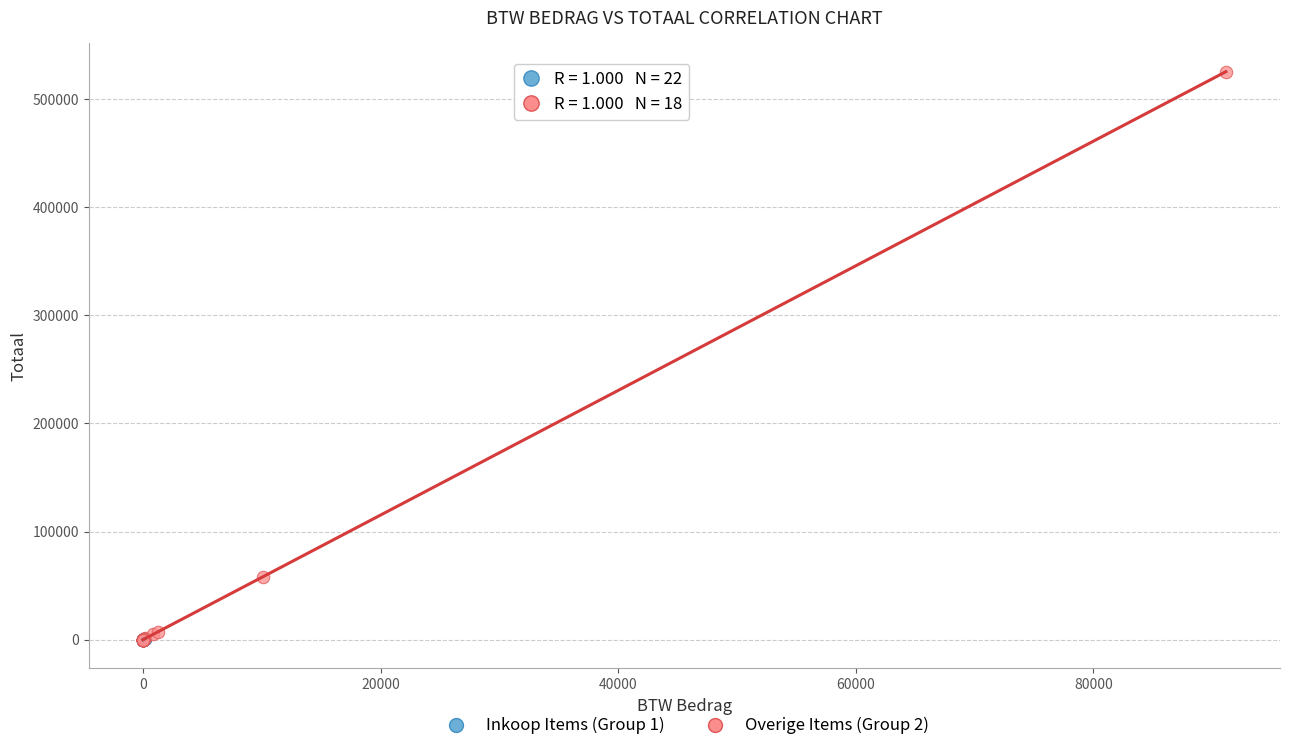

Which series contains the highest Y value?

Overige Items (Group 2)